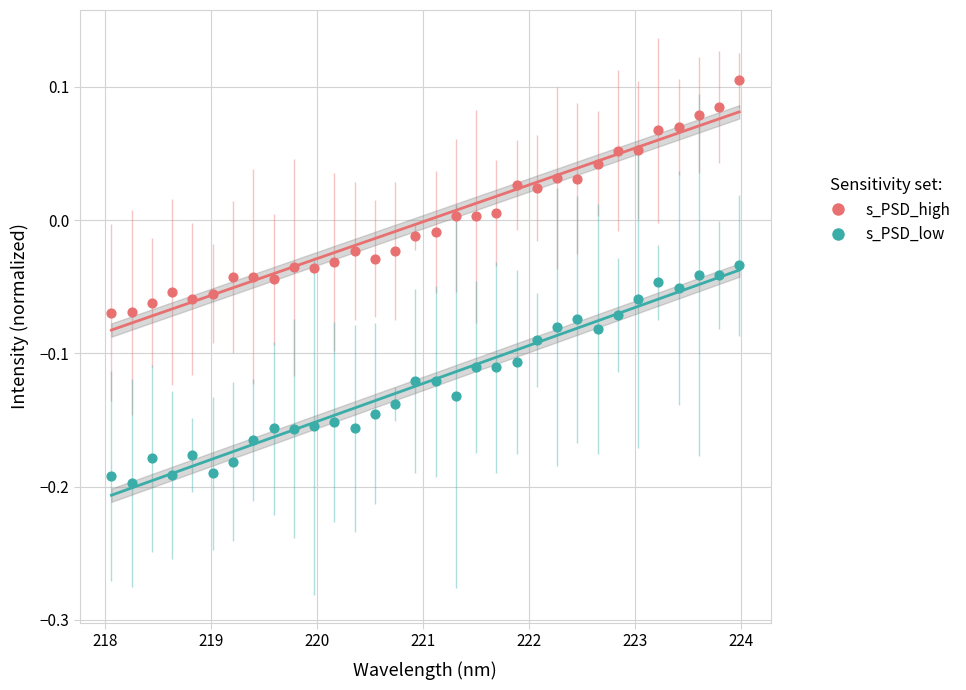

What is the X range (max minus min) for the scatter plot?

5.9